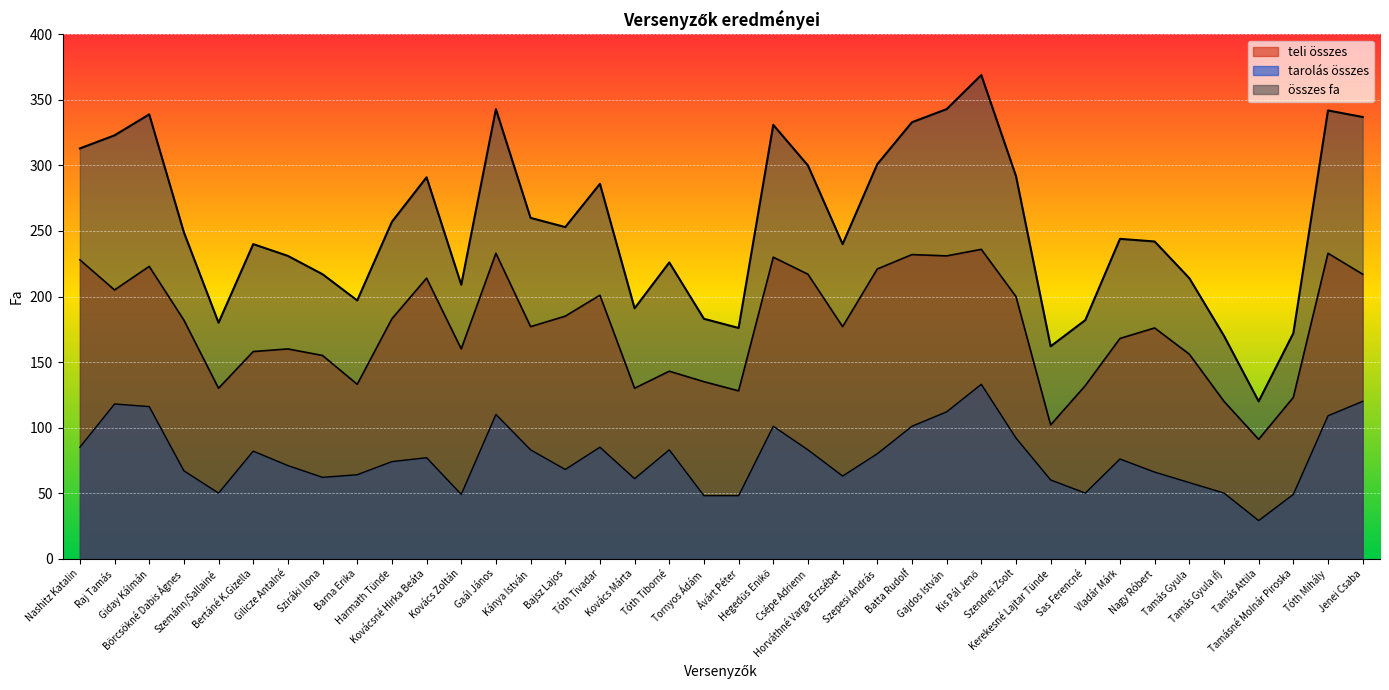

How many interior local peaks does the összes fa series have?

10